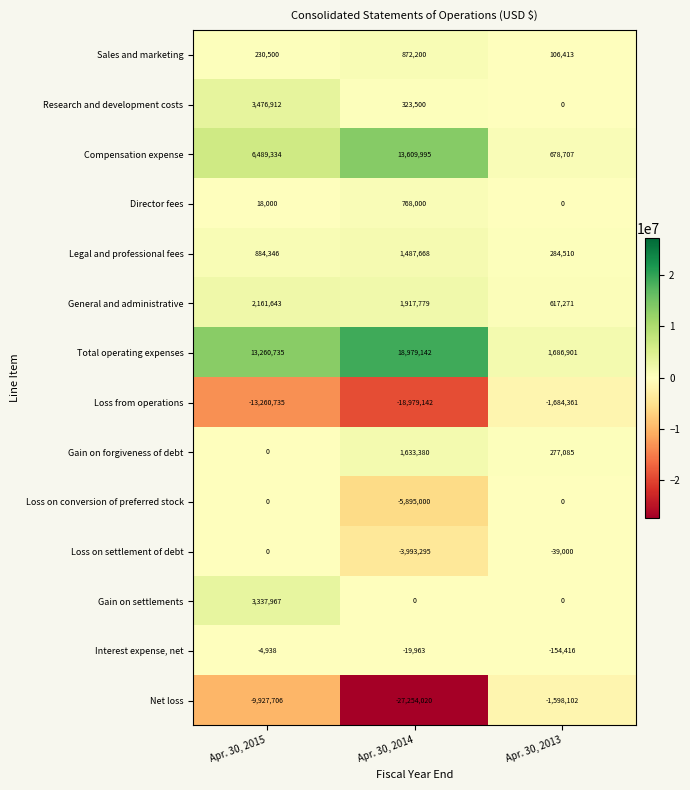

What is the sum of all Gain on settlements values?

3337967